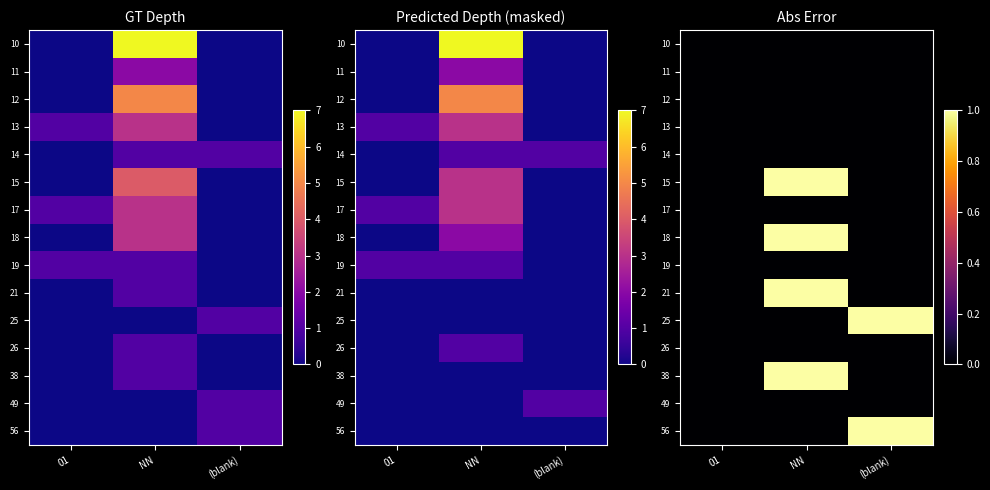

Which has a higher value, 01 or (blank)?

01